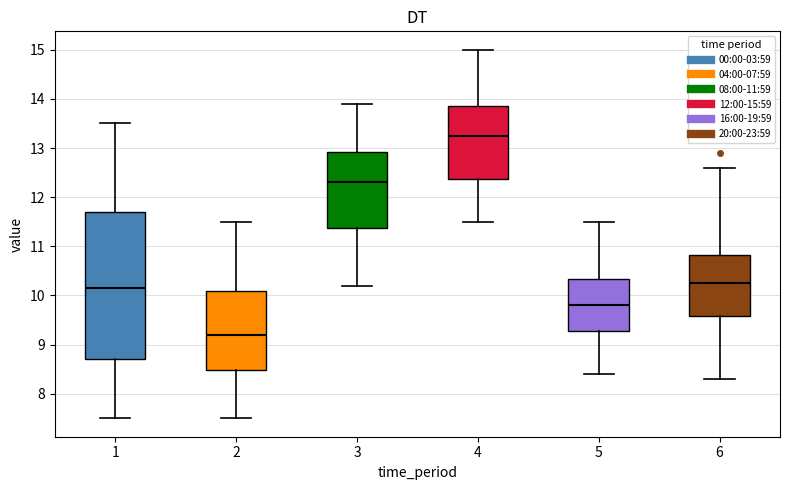

Reading left to right, read every box against the y-axis: the position of its median line, the range the box covers, and the ends of its whiskers. The values are not printed on the chart, so give them approximately, as read against the axis.

1: median 10.2, box 8.7 to 11.7, whiskers 7.5 to 13.5
2: median 9.2, box 8.5 to 10.1, whiskers 7.5 to 11.5
3: median 12.3, box 11.4 to 12.9, whiskers 10.2 to 13.9
4: median 13.3, box 12.4 to 13.9, whiskers 11.5 to 15.0
5: median 9.8, box 9.3 to 10.3, whiskers 8.4 to 11.5
6: median 10.3, box 9.6 to 10.8, whiskers 8.3 to 12.6